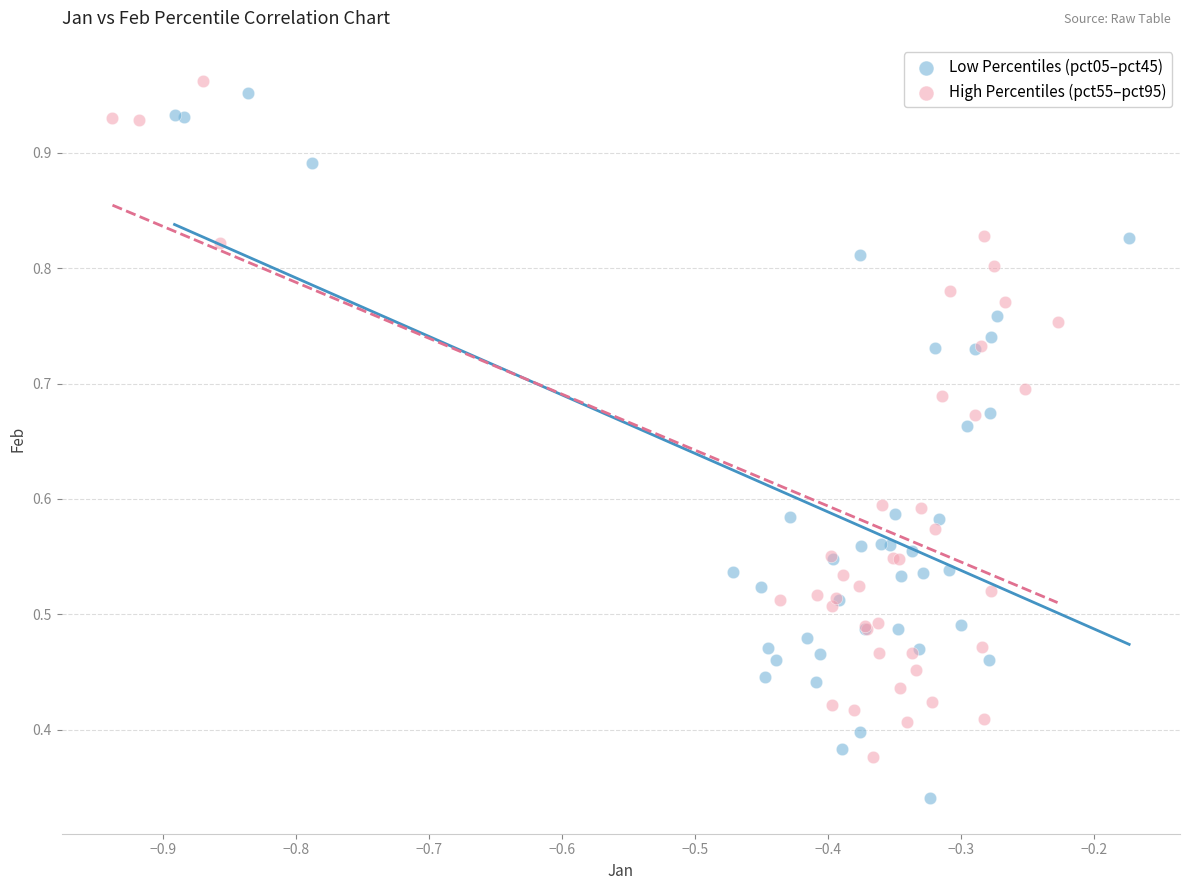

Which series has the widest spread of Y values?

Low Percentiles (pct05–pct45)